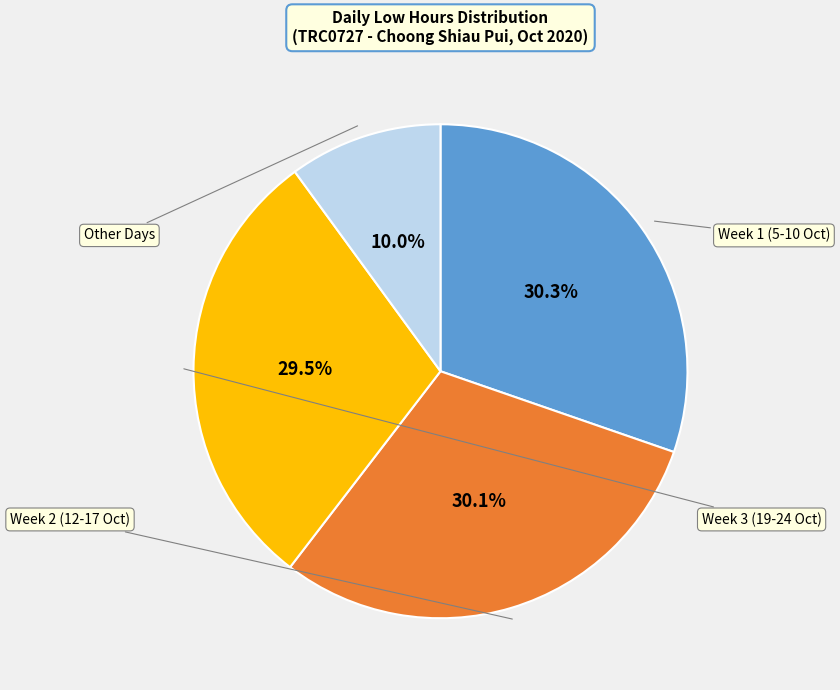

Does any single category account for the majority?

No